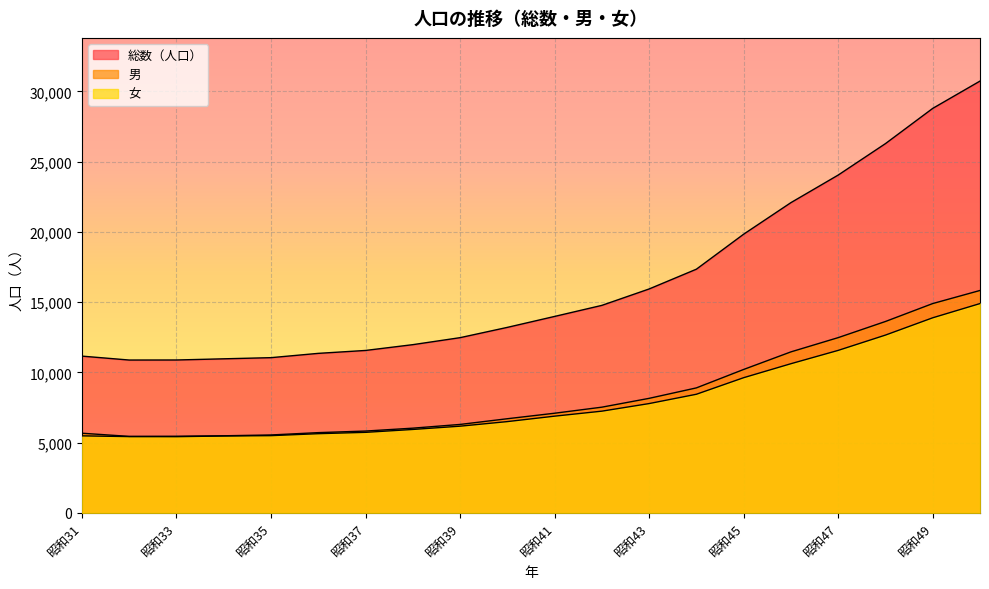

True or false: 総数（人口） has more than 0 interior local peaks.

False